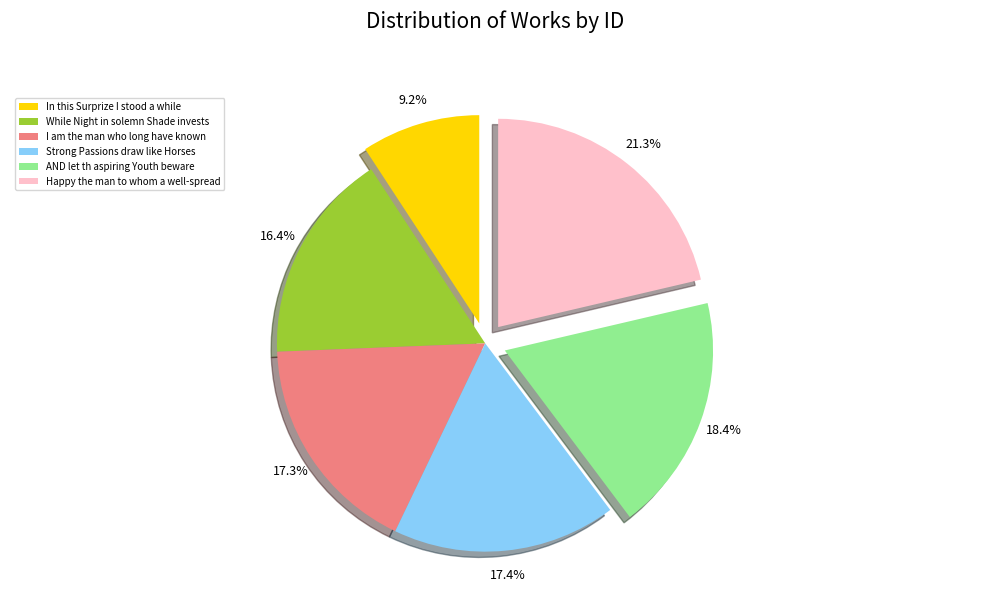

Is there a majority slice in this chart?

No